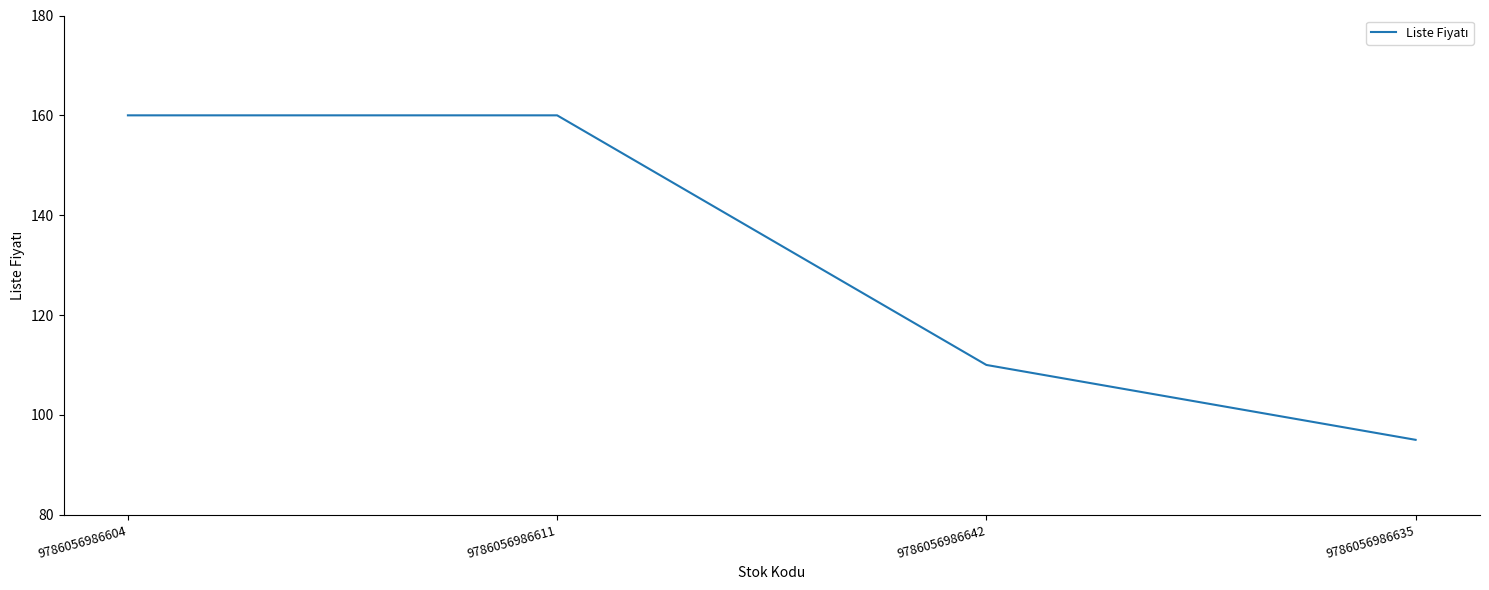

True or false: the data shows 21 at 9786056986635.

False